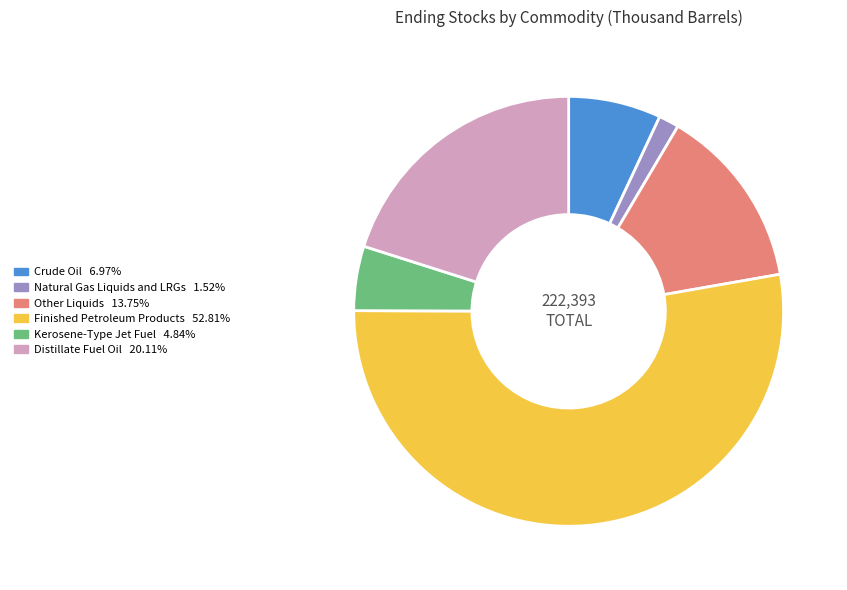

True or false: Other Liquids accounts for 22% of the total.

False